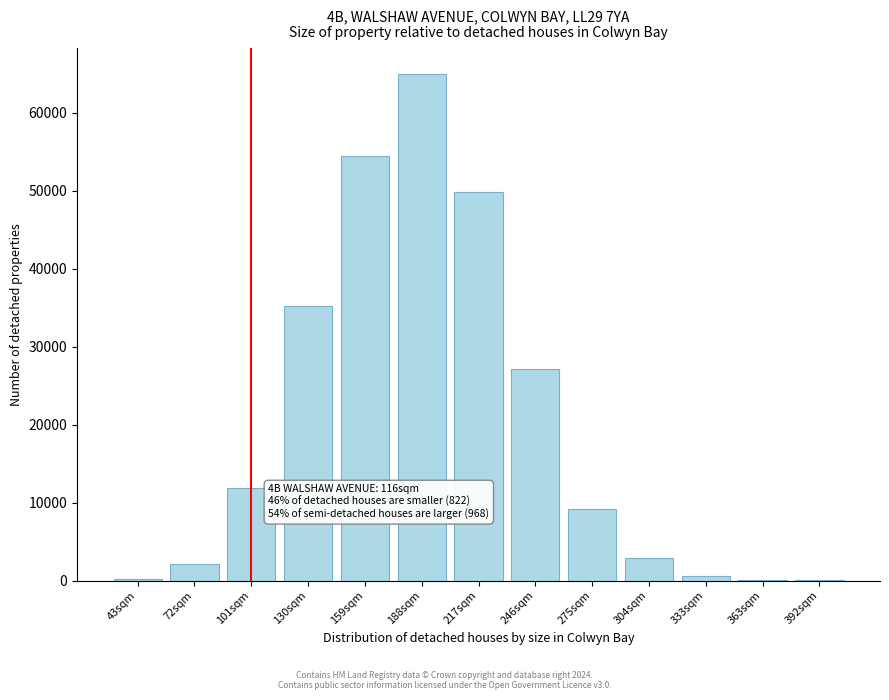

What is the sum of all values?

258430